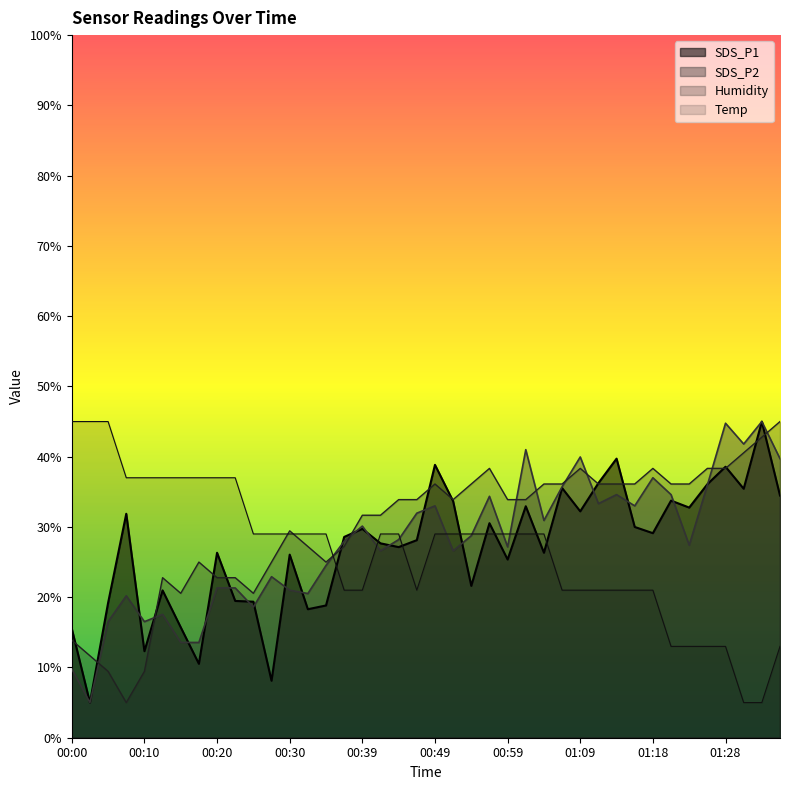

True or false: Temp has a value of 27.9 at 01:06.

False